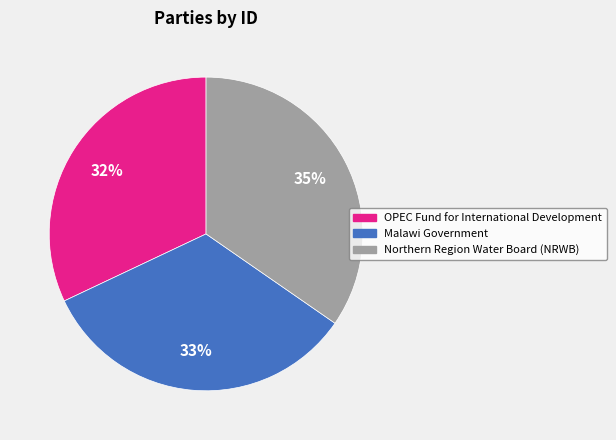

To the nearest percent, what percentage of the pie is OPEC Fund for International Development?

32%